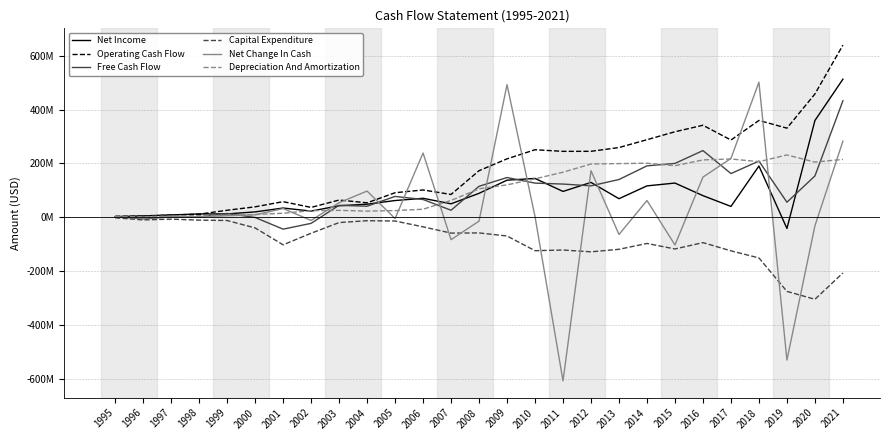

Does the chart display data point markers on the line(s)?

No